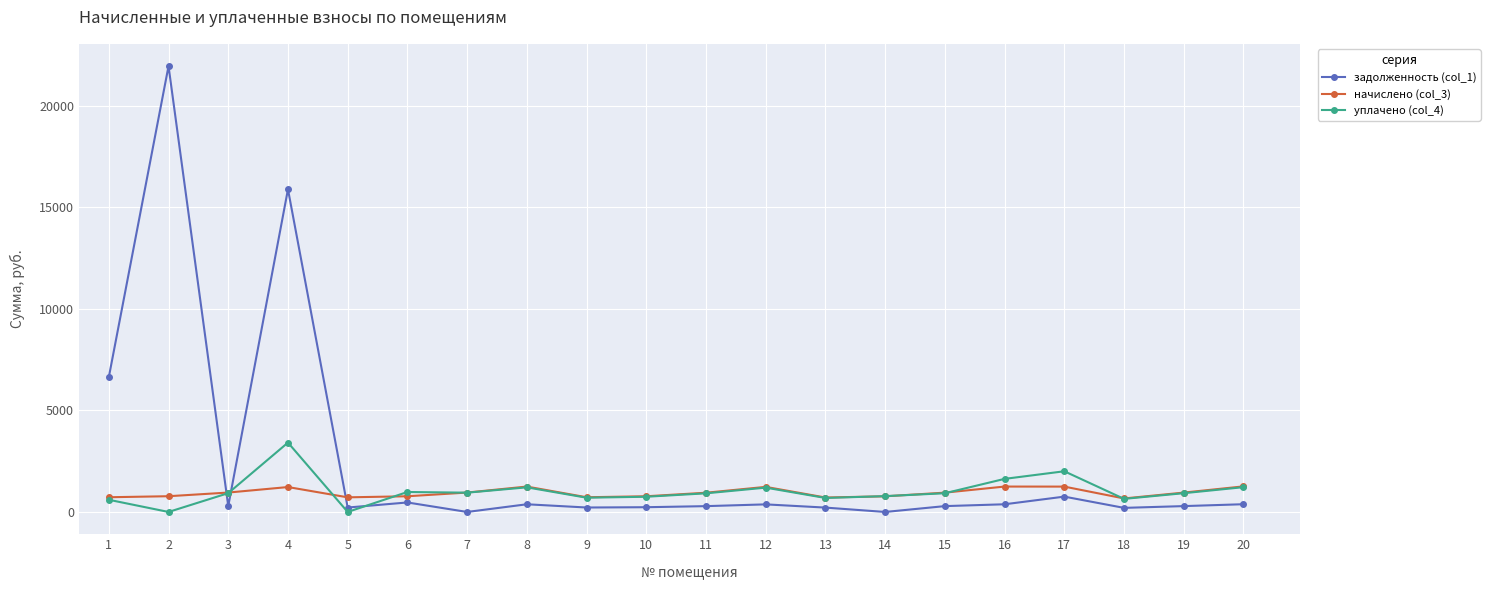

Which series has the largest total across all categories?

задолженность (col_1)